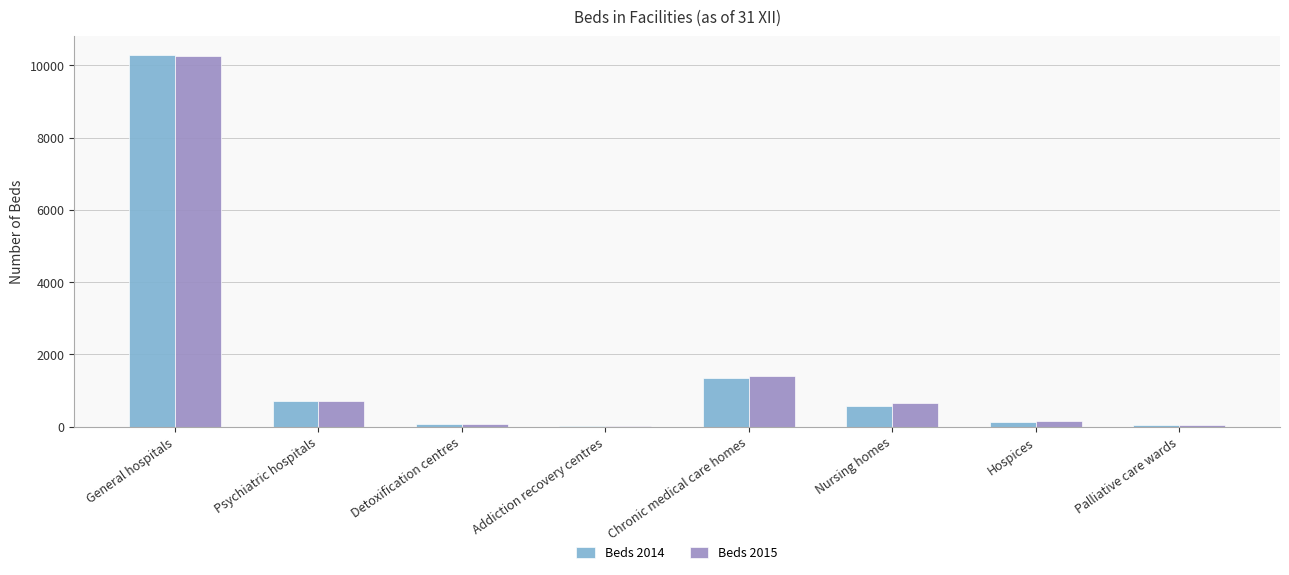

Is the value of Beds 2015 at General hospitals greater than the value of Beds 2014 at Palliative care wards?

Yes